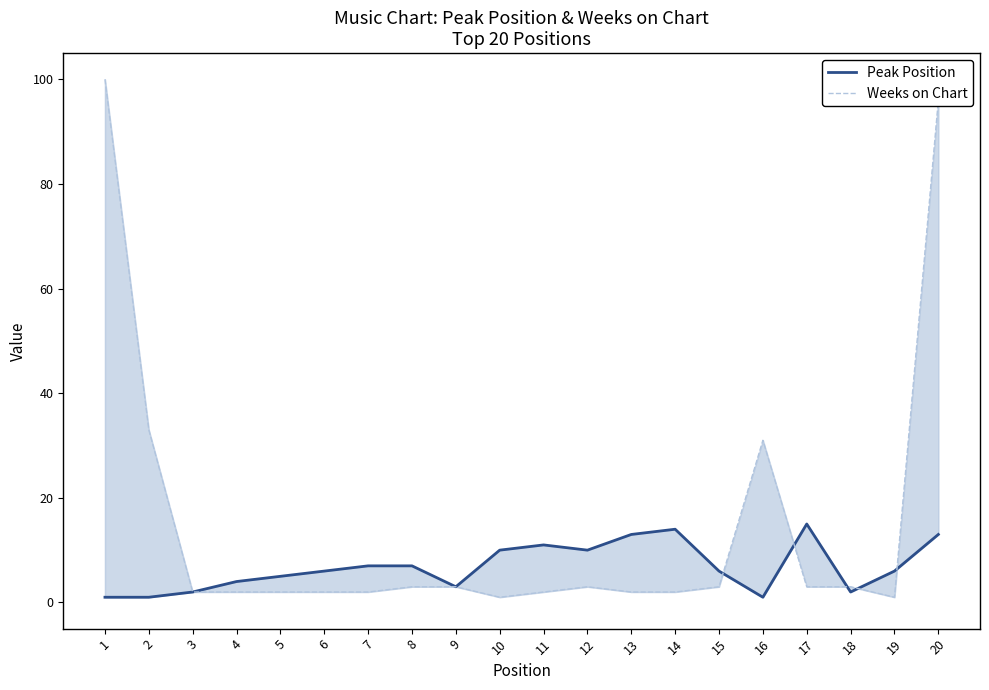

True or false: Peak Position has more than 0 interior local peaks.

True